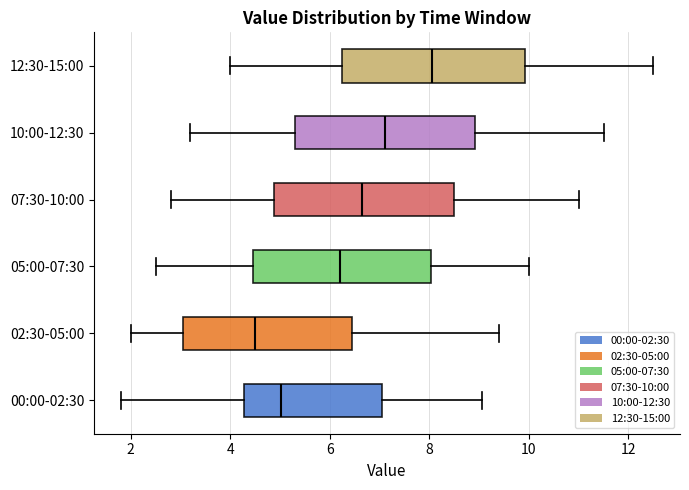

Which box has the furthest to the left median line?

02:30-05:00